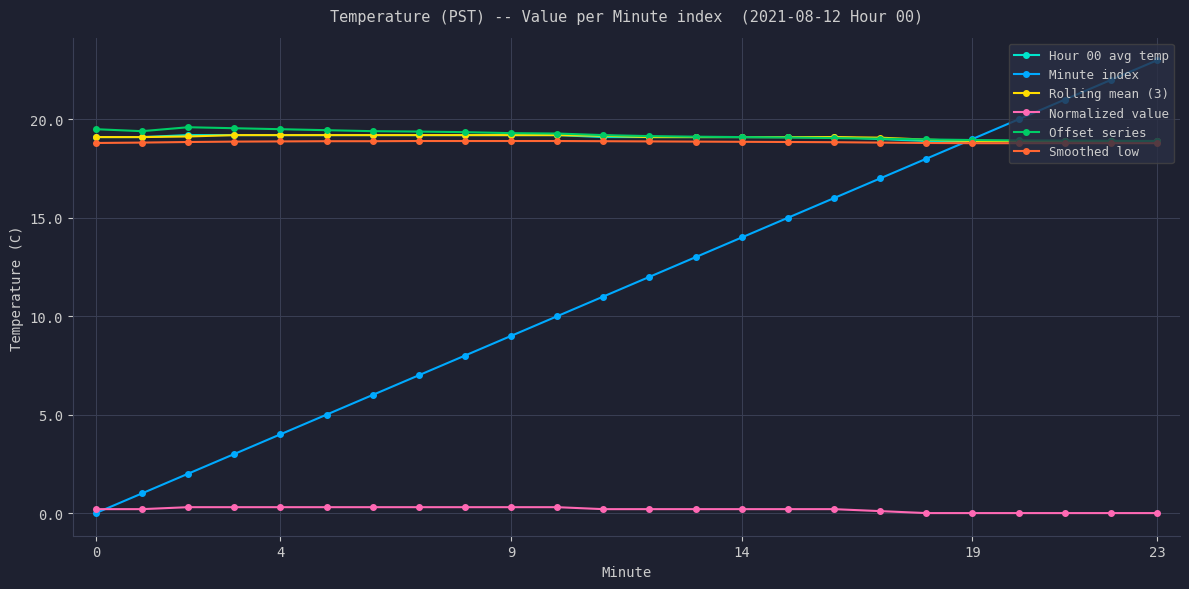

True or false: Normalized value and Offset series intersect in this chart.

False